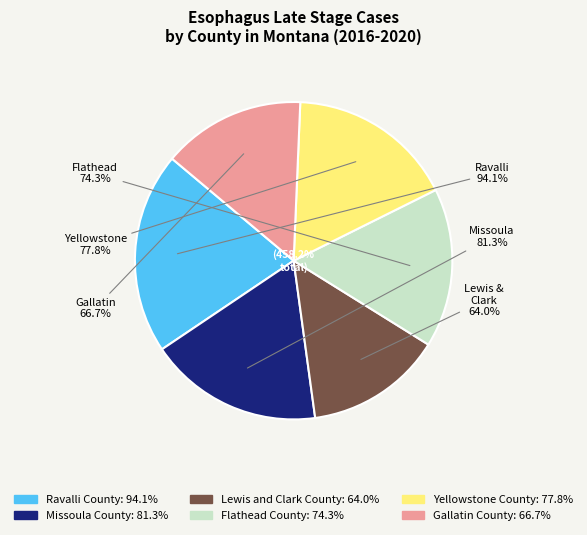

To the nearest percent, what is the combined percentage of Ravalli County and Flathead County?

37%